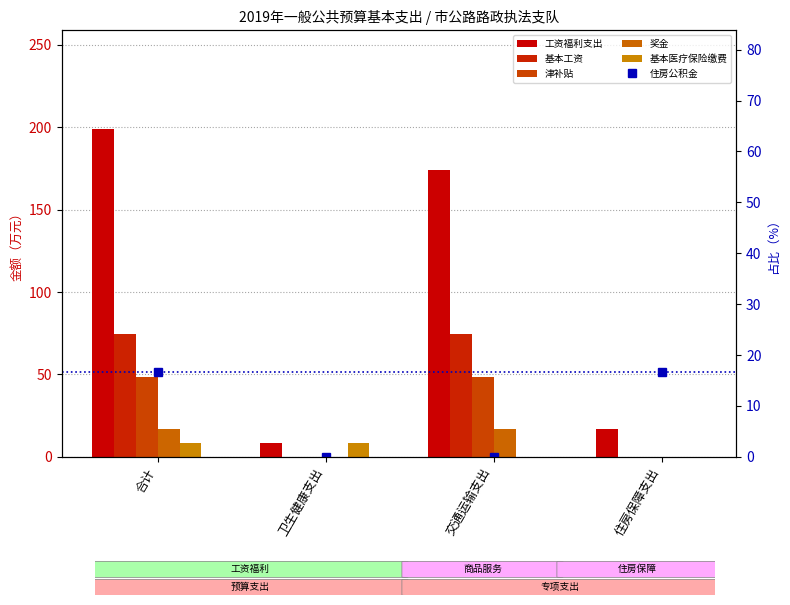

Reading left to right, transcribe all the data shown in this chart.

工资福利支出: 合计=199.1	卫生健康支出=8.4	交通运输支出=174.0	住房保障支出=16.8
基本工资: 合计=74.4	卫生健康支出=0.0	交通运输支出=74.4	住房保障支出=0.0
津补贴: 合计=48.2	卫生健康支出=0.0	交通运输支出=48.2	住房保障支出=0.0
奖金: 合计=17.0	卫生健康支出=0.0	交通运输支出=17.0	住房保障支出=0.0
基本医疗保险缴费: 合计=8.4	卫生健康支出=8.4	交通运输支出=0.0	住房保障支出=0.0
住房公积金: 合计=16.8	卫生健康支出=0.0	交通运输支出=0.0	住房保障支出=16.8